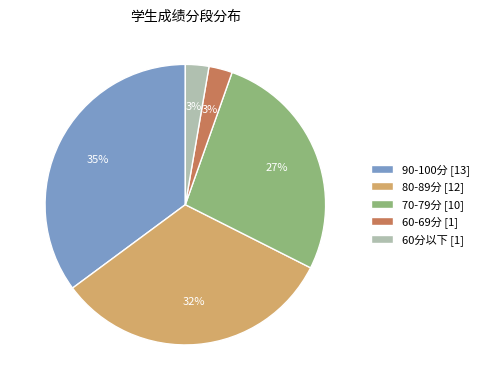

Combined, do 60分以下 [1] and 80-89分 [12] account for over 50%?

No